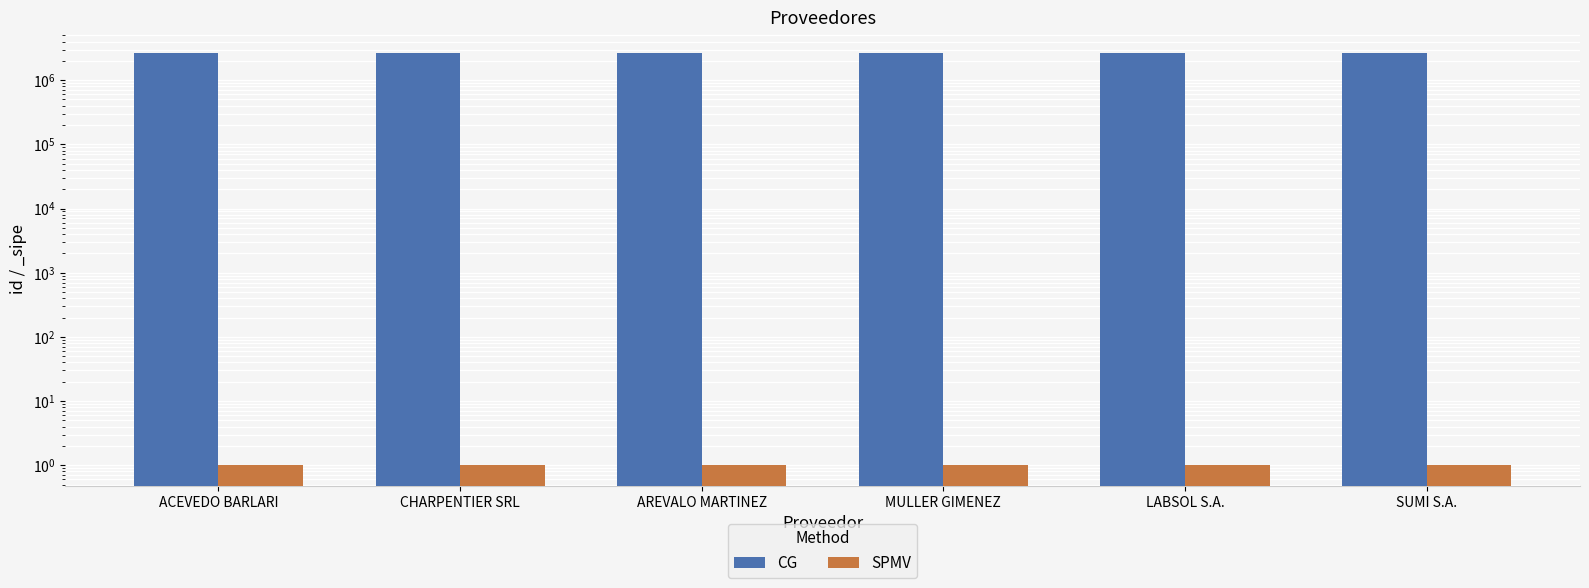

What are all the series names shown in the legend?

CG, SPMV